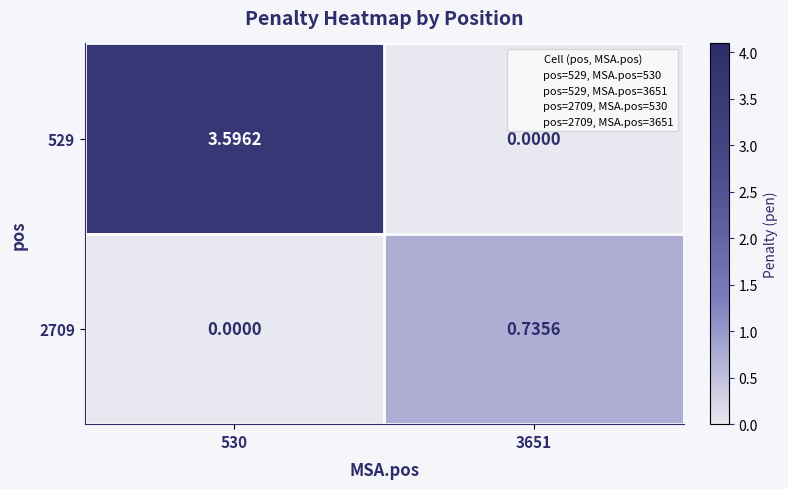

How many series are shown in this chart?

2